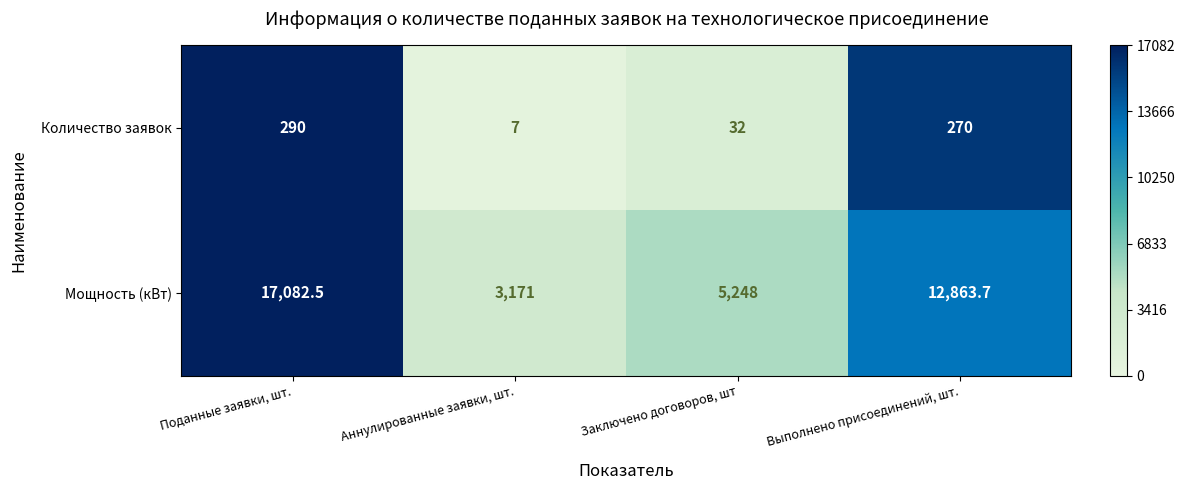

Reading right to left, extract all data points from this chart.

Количество заявок: 270.0	32.0	7.0	290.0
Мощность (кВт): 12863.7	5248.0	3171.0	17082.5